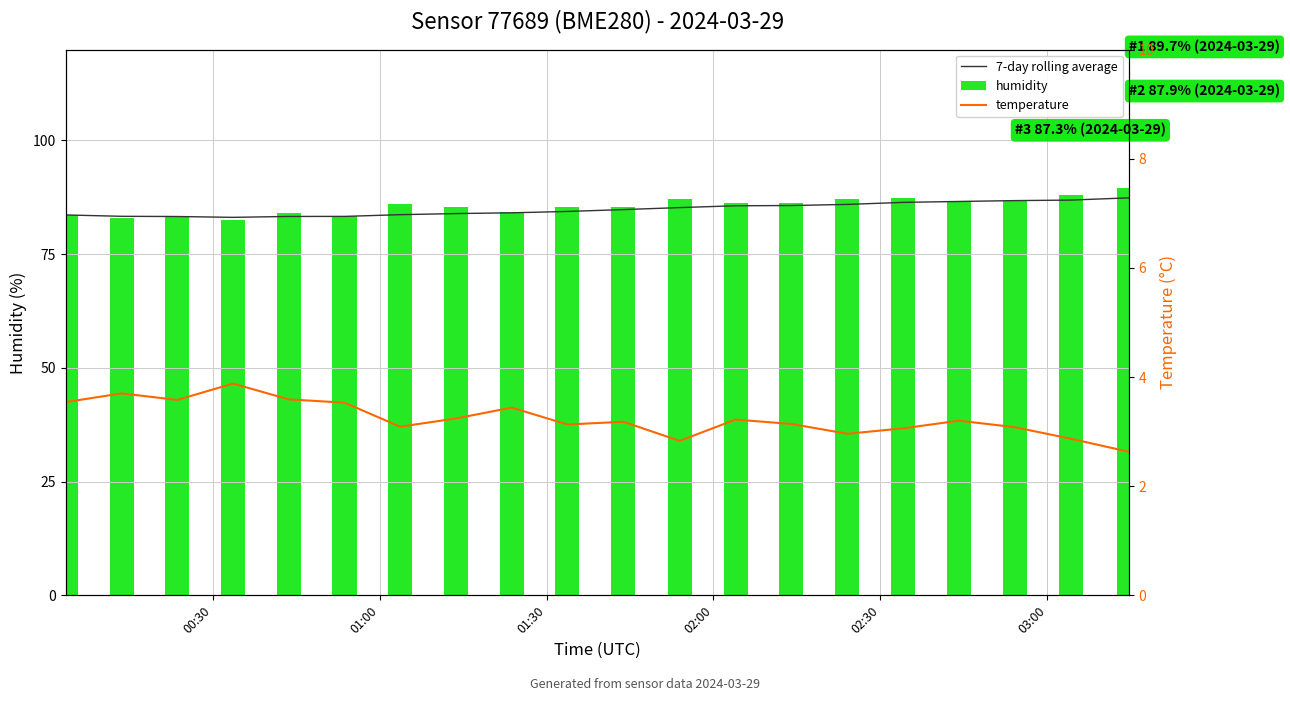

What is the difference between the maximum and minimum values in the humidity series?

7.1